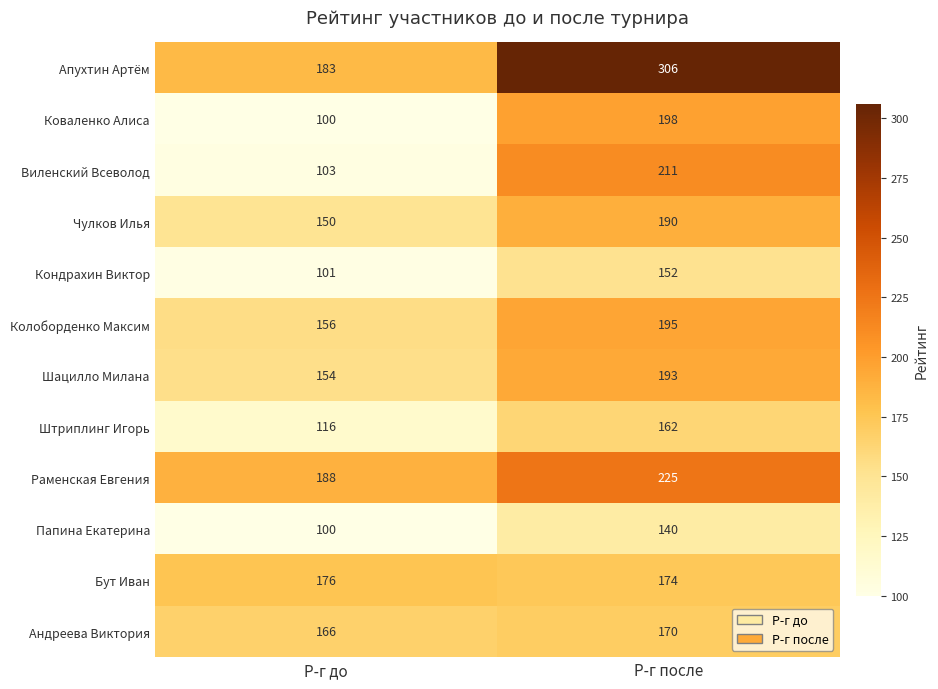

Which series has the largest total across all categories?

Апухтин Артём